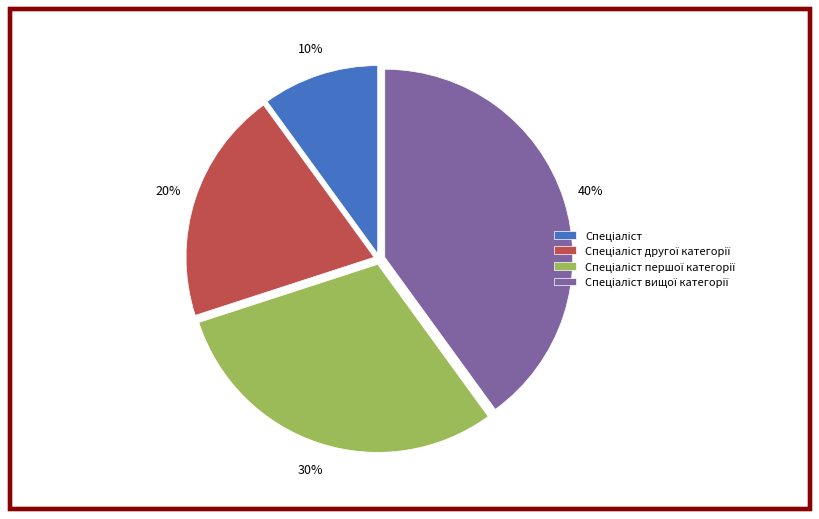

To the nearest percent, what is the difference between the largest and smallest slice percentages?

30%